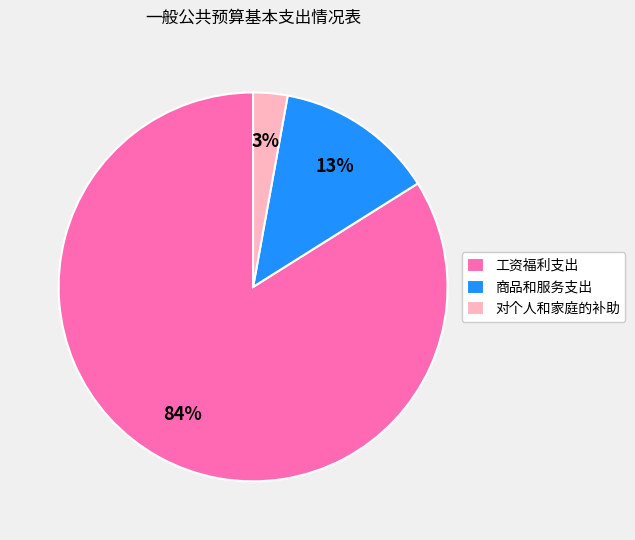

What percentage is the 对个人和家庭的补助 slice, to the nearest percent?

3%